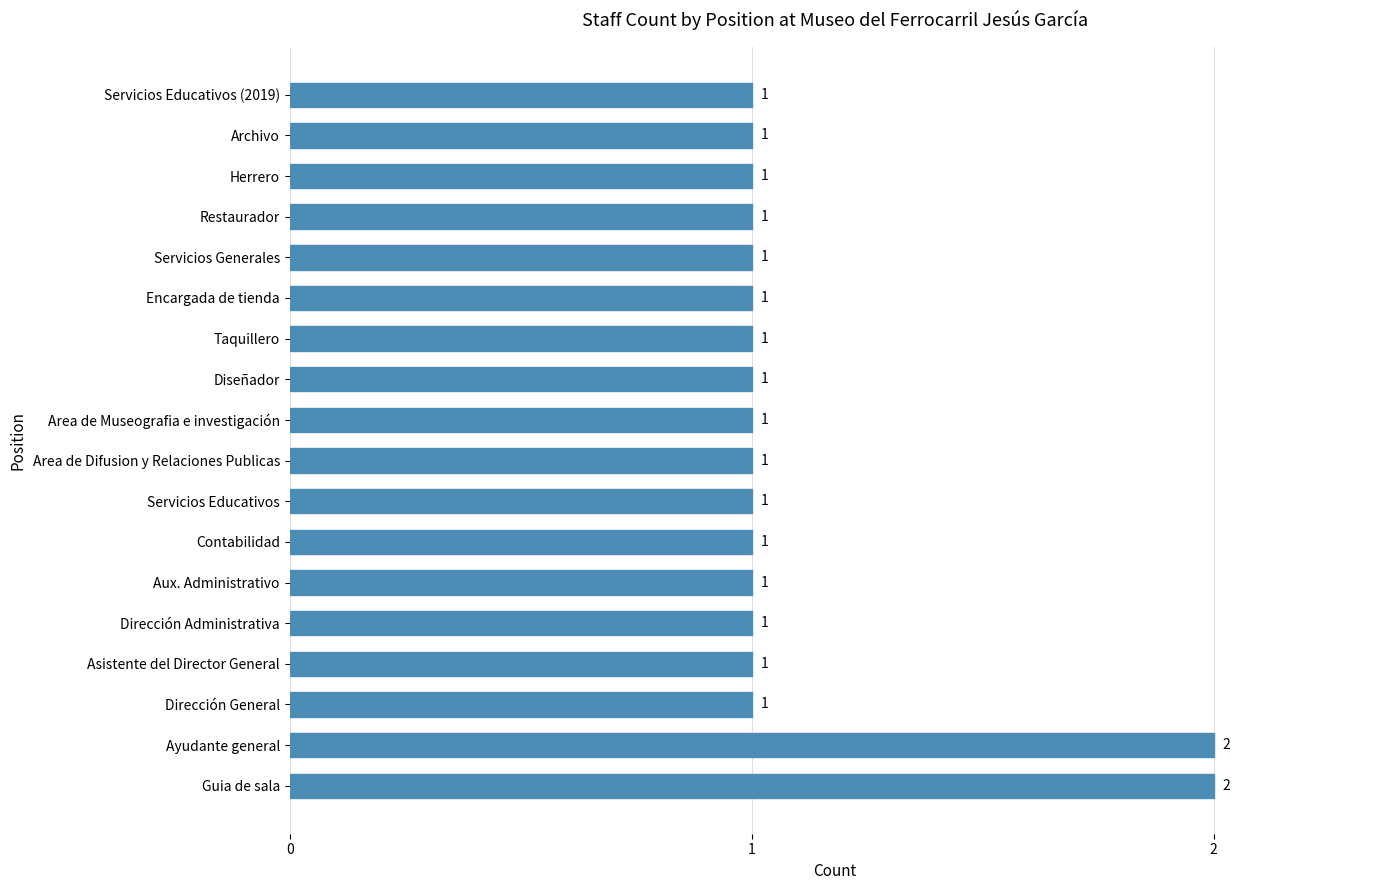

Does the chart contain stacked bars?

No